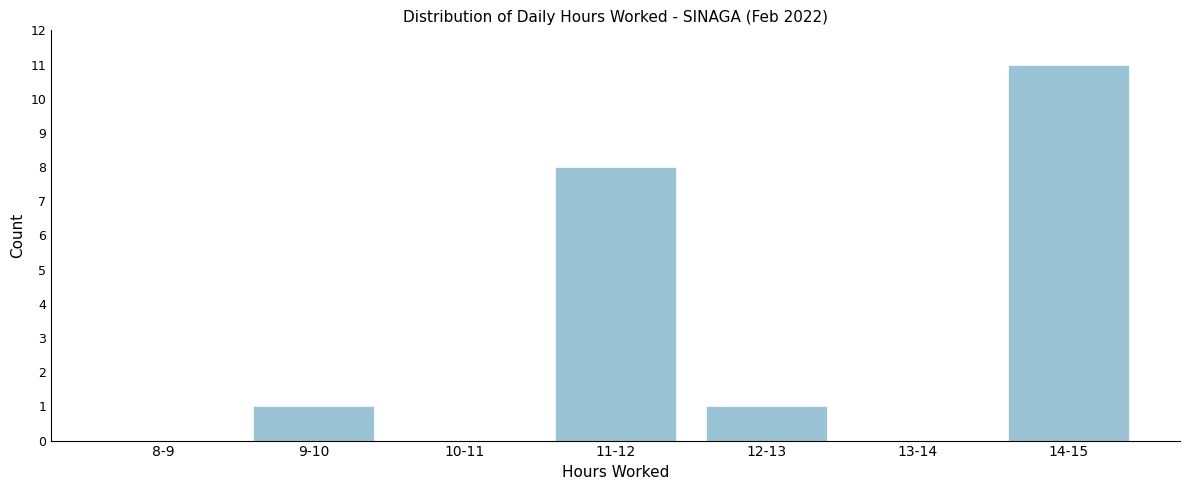

Reading right to left, list all the values displayed in this chart.

14-15=11	13-14=0	12-13=1	11-12=8	10-11=0	9-10=1	8-9=0